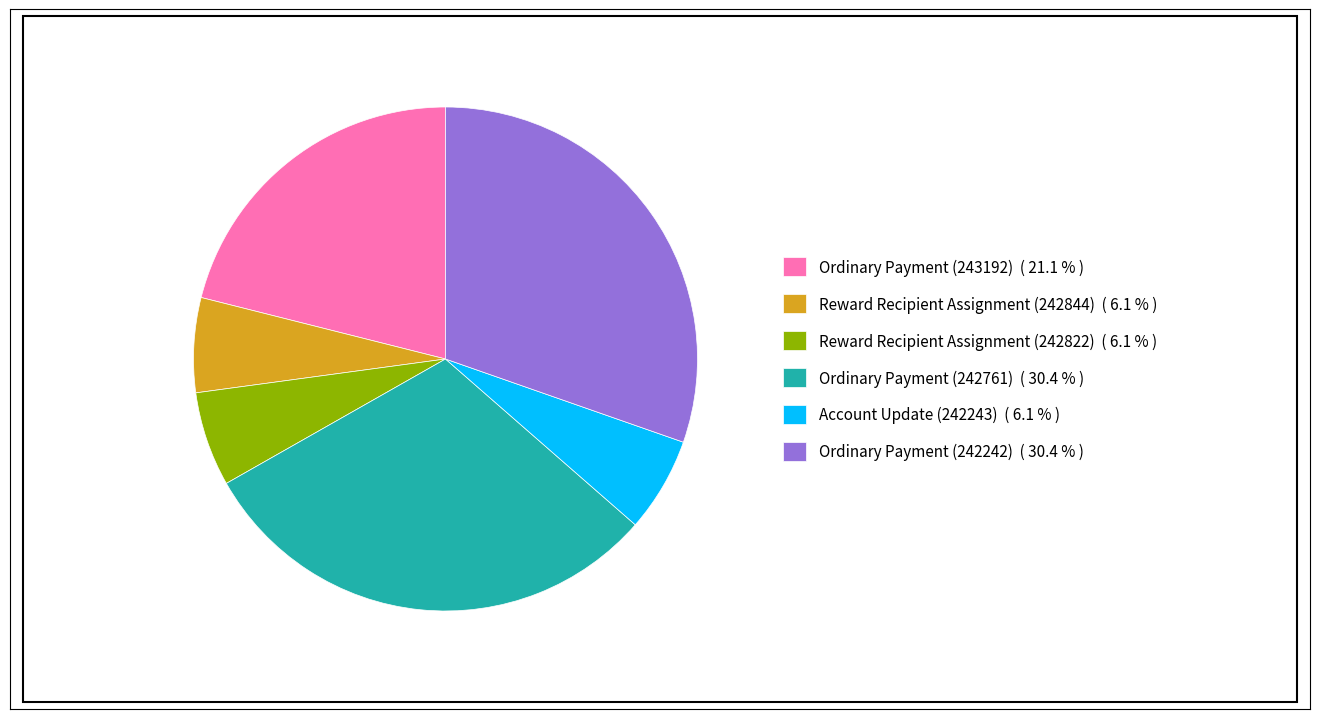

Approximately how many times larger is the value at Ordinary Payment (243192) ( 21.1 % ) compared to Ordinary Payment (242242) ( 30.4 % )?

0.7